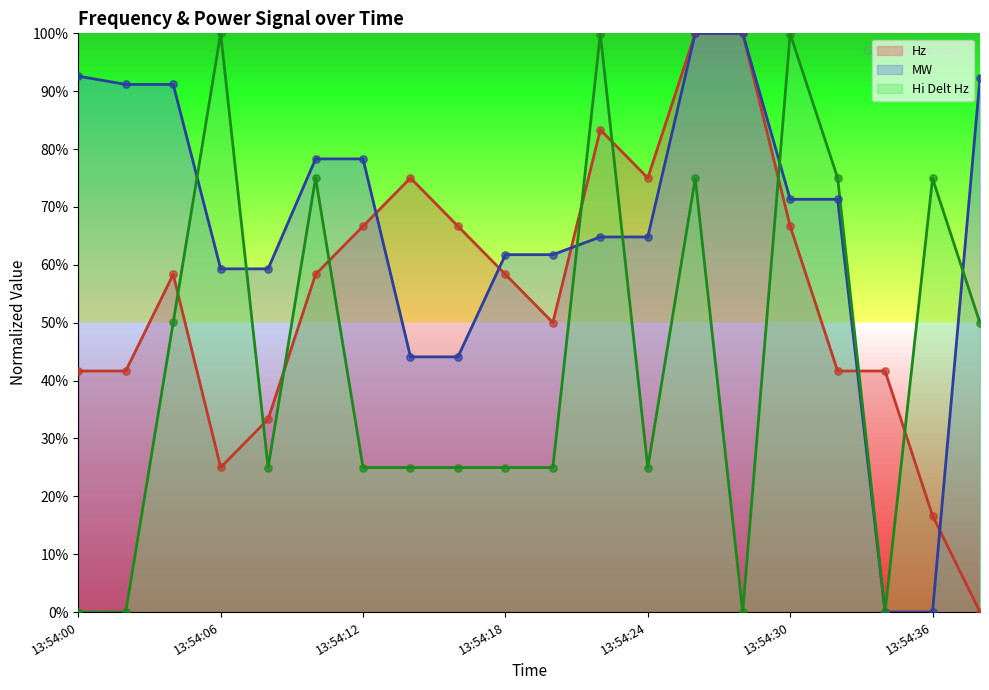

Is the value of Hi Delt Hz at 13:54:14 greater than the value of MW at 13:54:38?

No